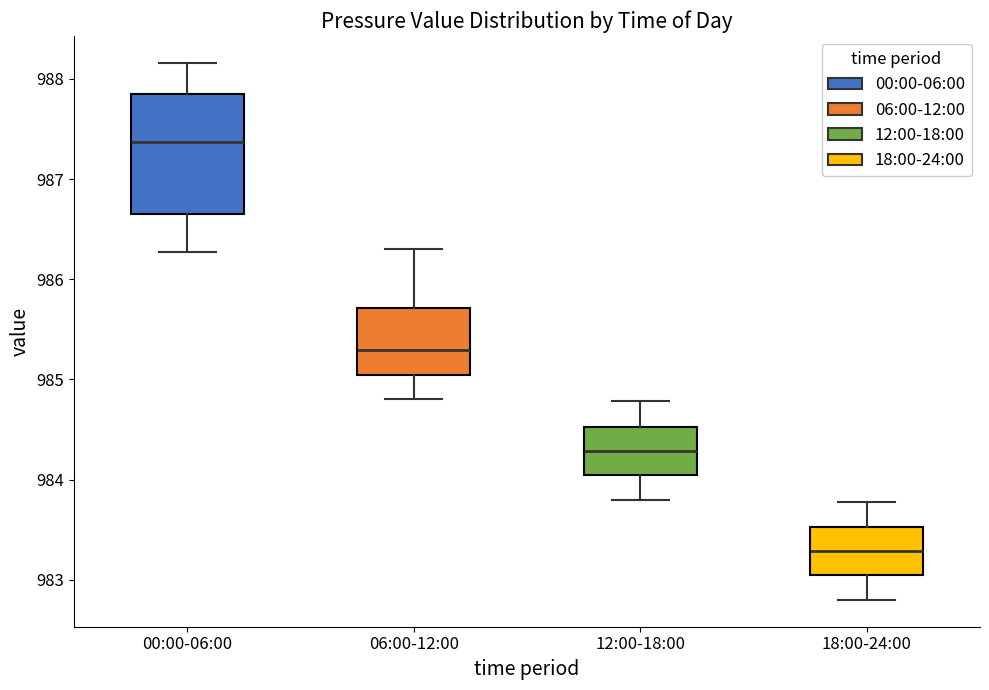

Which box's median line is the highest?

00:00-06:00